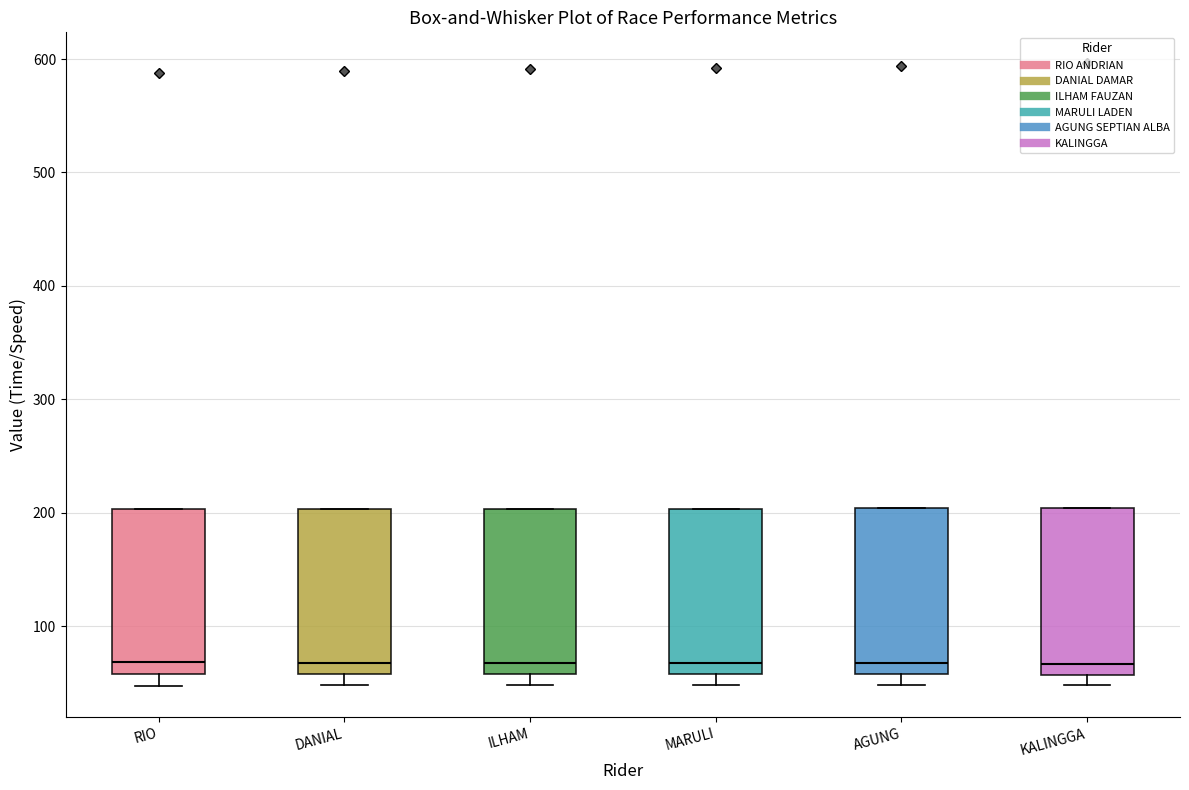

Reading left to right, read every box against the y-axis: the position of its median line, the range the box covers, and the ends of its whiskers. The values are not printed on the chart, so give them approximately, as read against the axis.

RIO: median 70, box 60 to 200, whiskers 50 to 200
DANIAL: median 70, box 60 to 200, whiskers 50 to 200
ILHAM: median 70, box 60 to 200, whiskers 50 to 200
MARULI: median 70, box 60 to 200, whiskers 50 to 200
AGUNG: median 70, box 60 to 200, whiskers 50 to 200
KALINGGA: median 70, box 60 to 200, whiskers 50 to 200